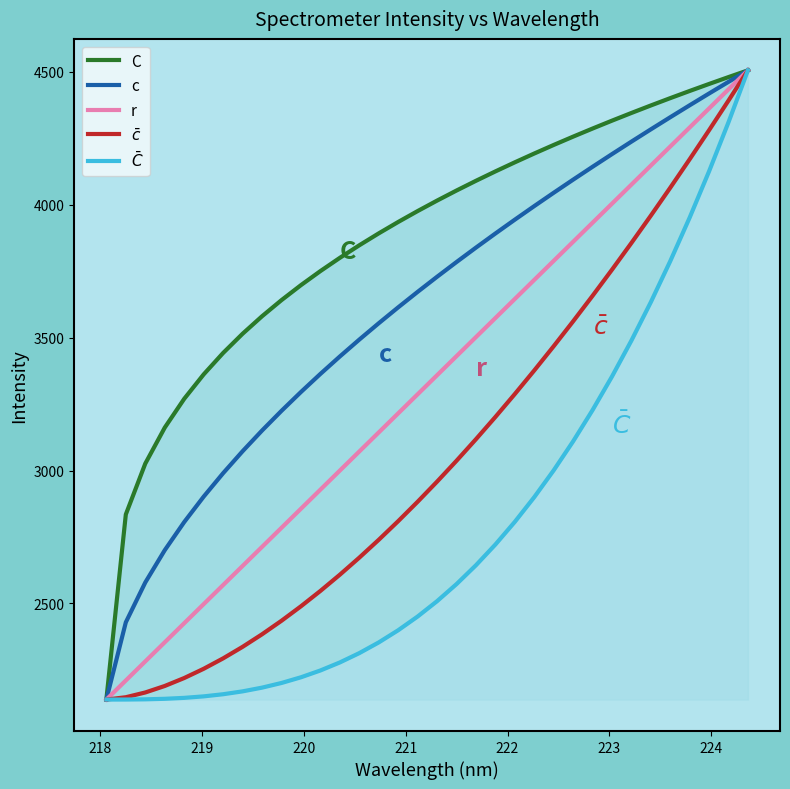

What is the sum of all c values?

122682.6